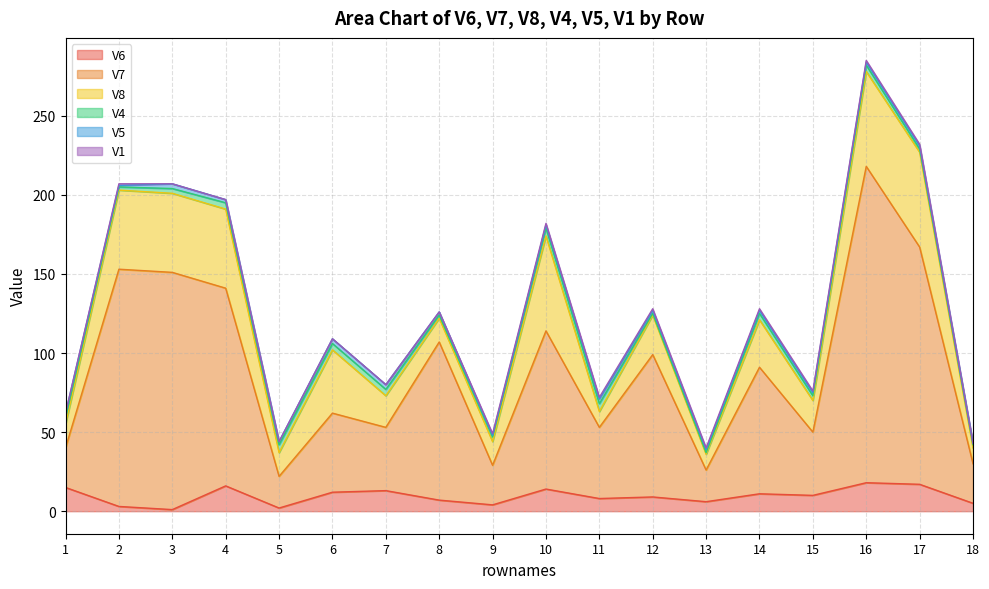

At how many categories does at least one series exceed 135?

4